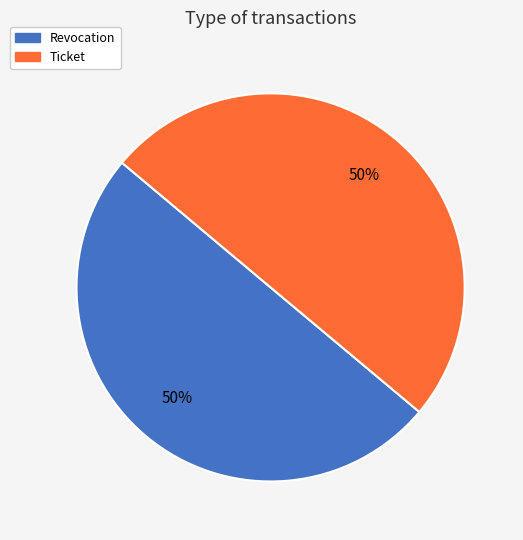

To the nearest percent, what is the average slice percentage?

50%